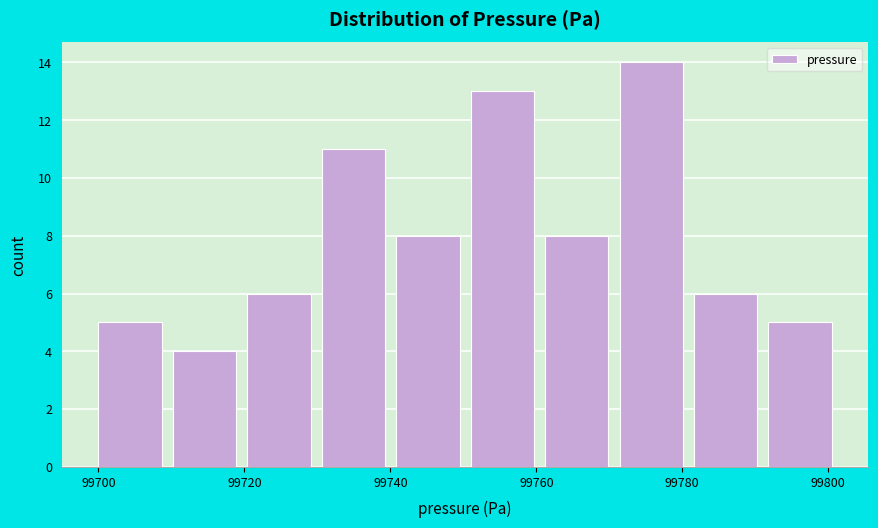

Reading left to right, transcribe this chart: for each bar, give the range it covers on the x-axis and its height. Neither the bar edges nor the heights are printed on the chart, so give them approximately, as read against the axes.

99700.0 to 99710.2: 5
99710.2 to 99720.4: 4
99720.4 to 99730.6: 6
99730.6 to 99740.8: 11
99740.8 to 99751.0: 8
99751.0 to 99761.2: 13
99761.2 to 99771.4: 8
99771.4 to 99781.6: 14
99781.6 to 99791.8: 6
99791.8 to 99802.0: 5